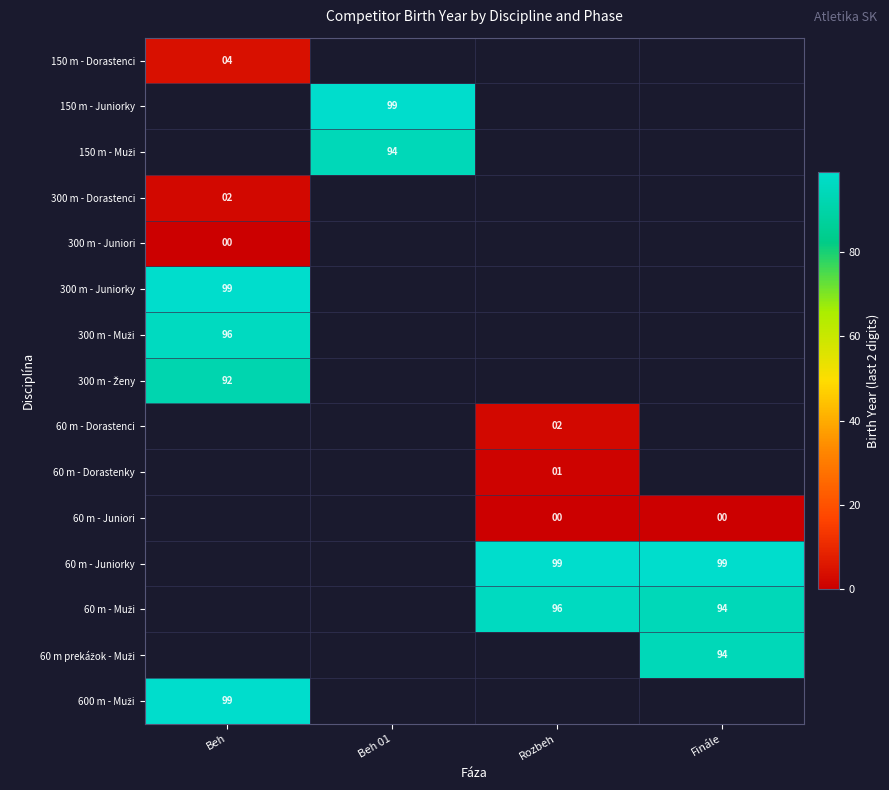

Is it true that 150 m - Juniorky equals 99 at Beh 01?

True